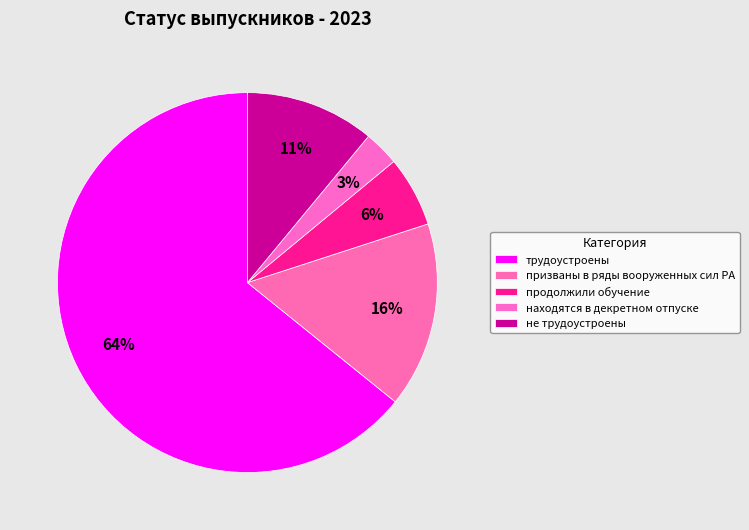

Which slice is the largest?

трудоустроены